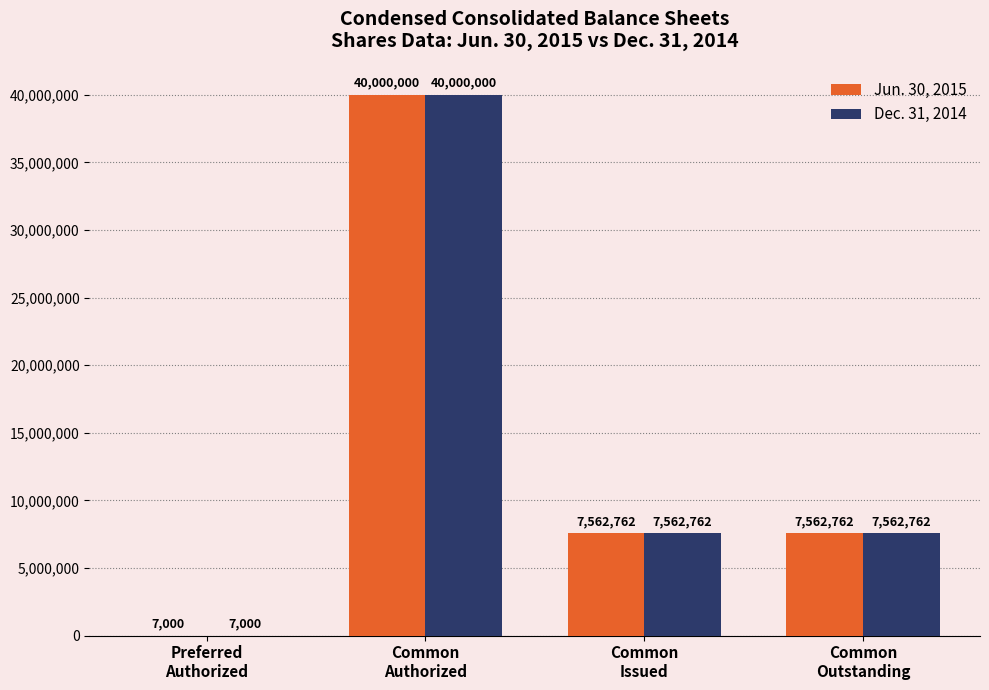

How many data points does each series have?

4